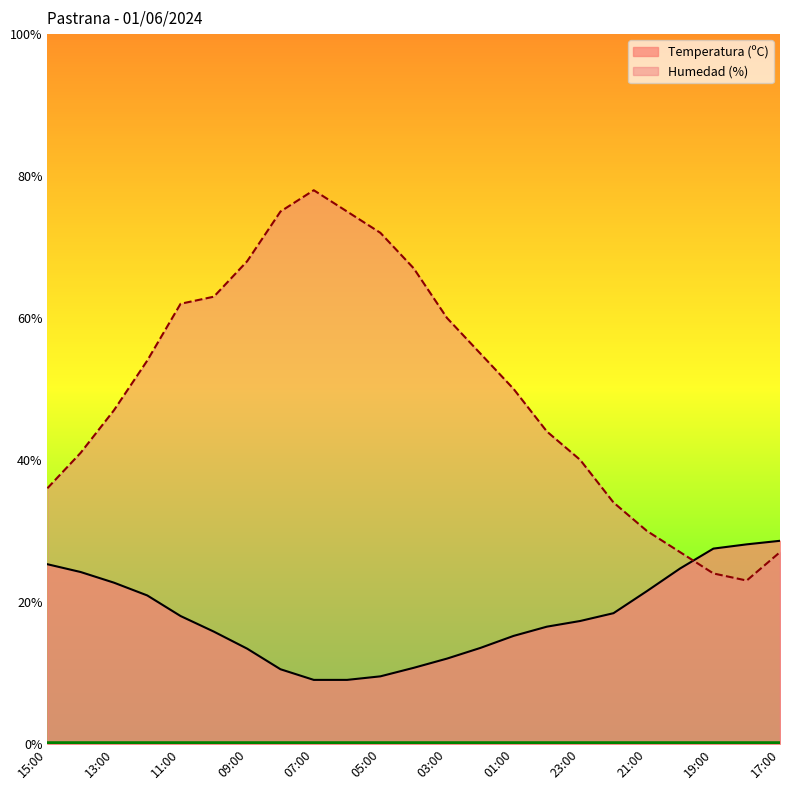

How many data points in Temperatura (ºC) are less than 17?

11